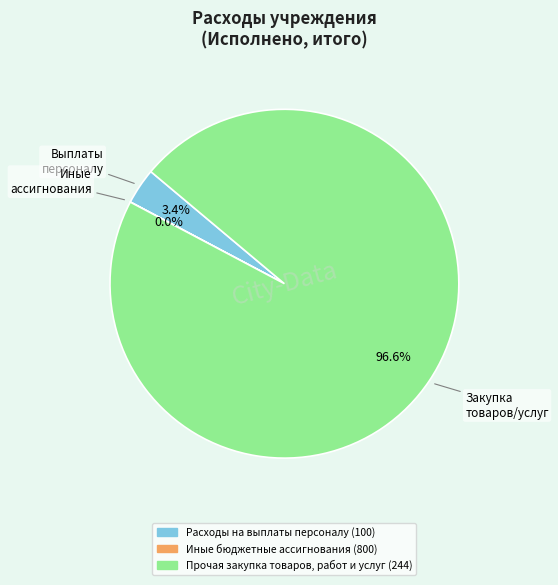

Which slice is the largest?

Прочая закупка товаров, работ и услуг (244)